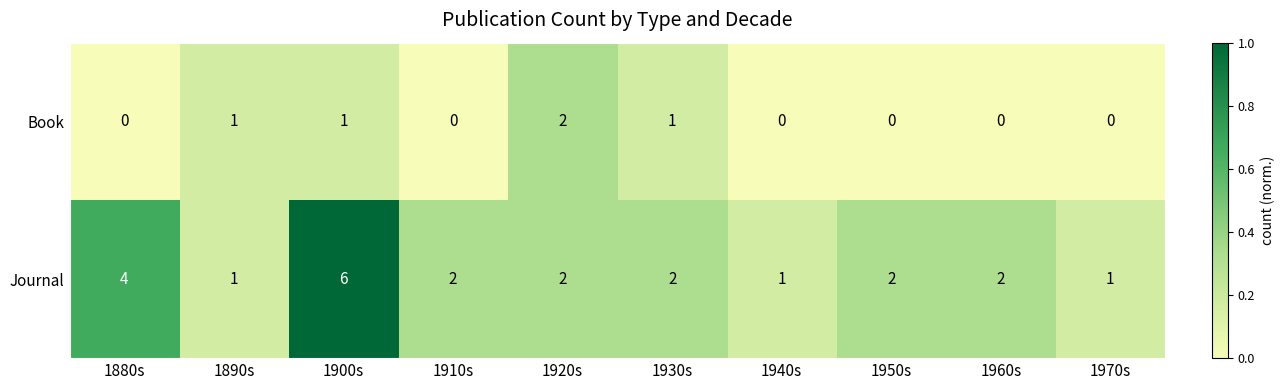

At which category is the sum across all series the highest?

1900s